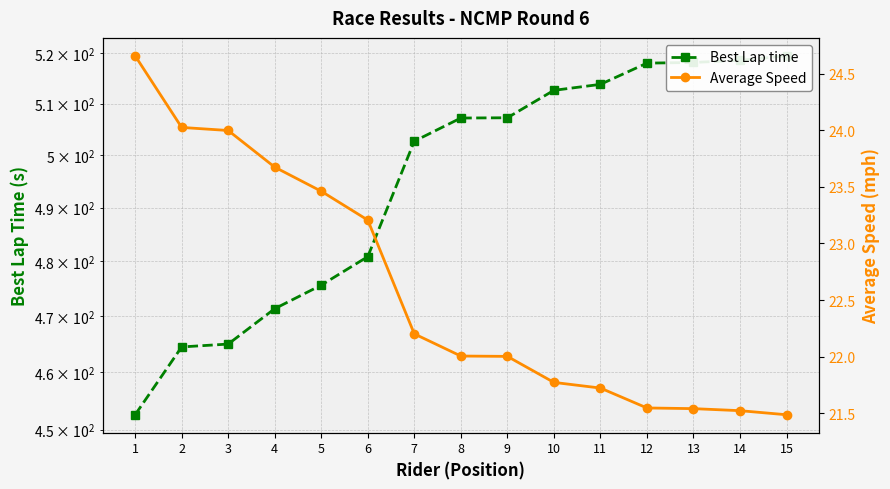

True or false: Best Lap time and Average Speed cross at least once.

False